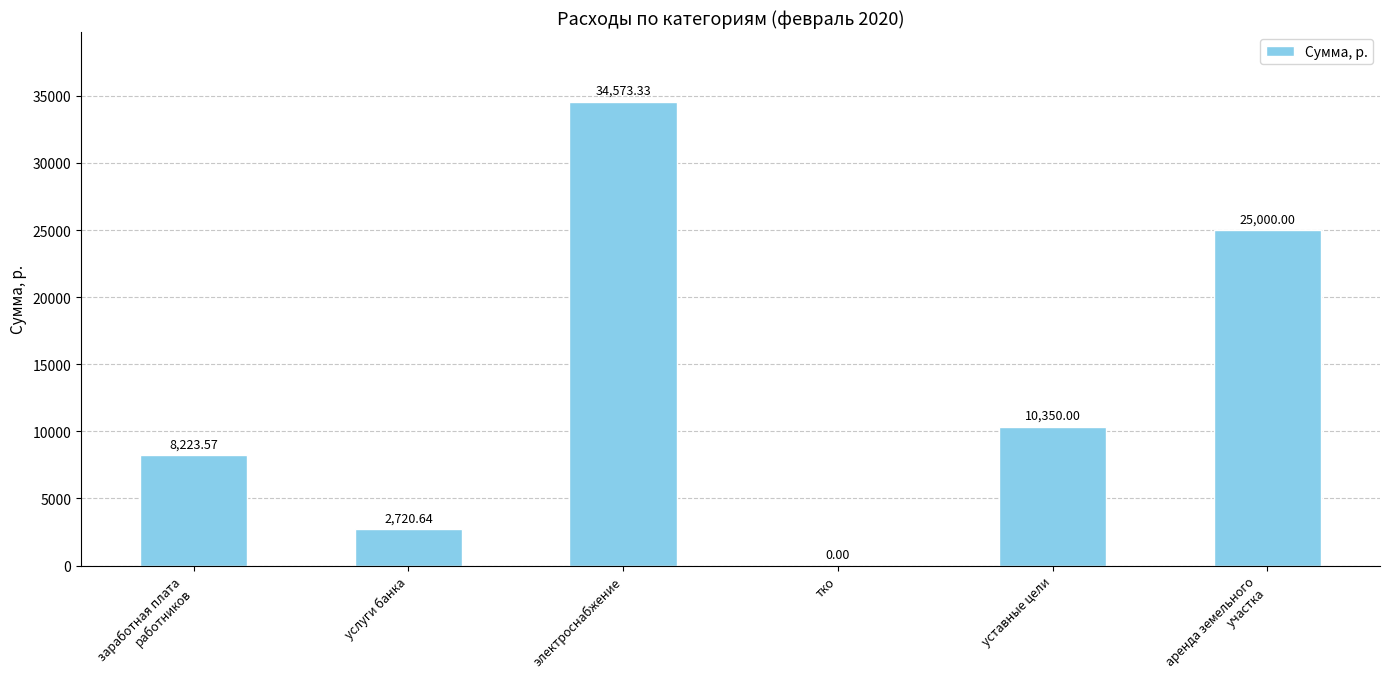

At which label is the value closest to 17286?

уставные цели